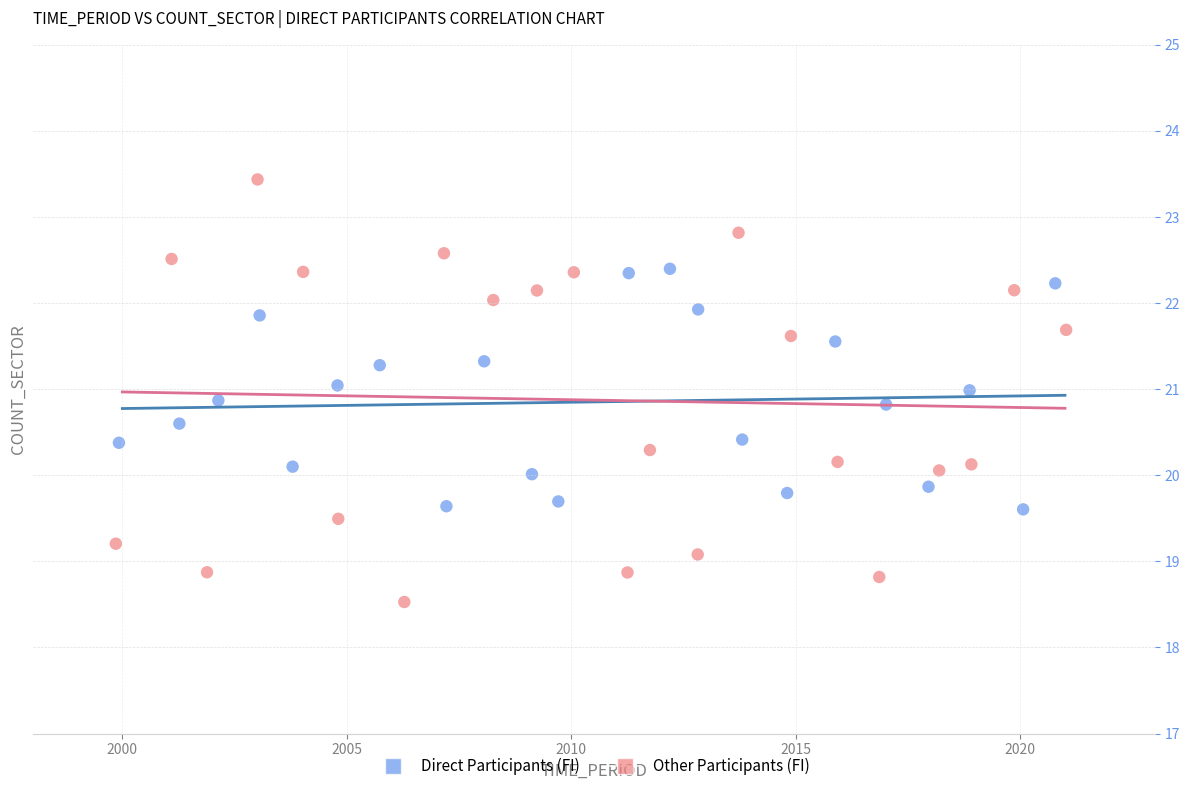

Which series has the largest Y range (max minus min)?

Other Participants (FI)